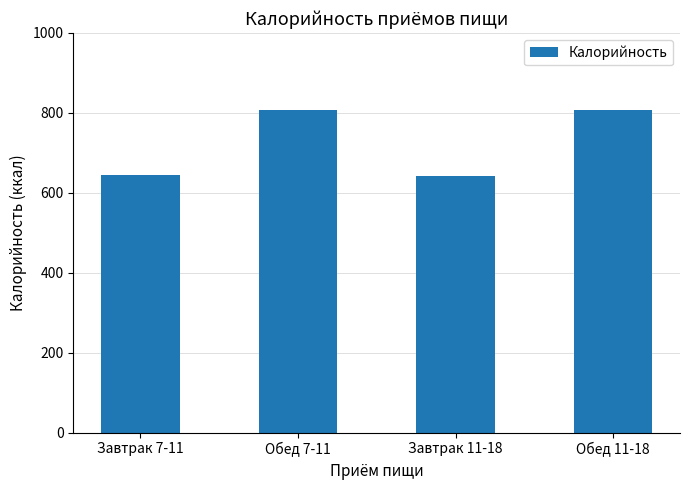

How many data points does each series have?

4